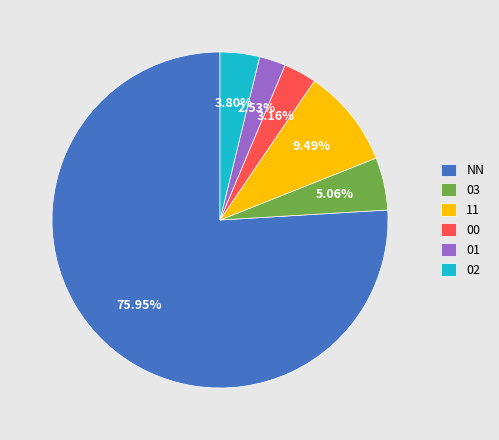

To the nearest percent, what portion does 02 represent?

4%